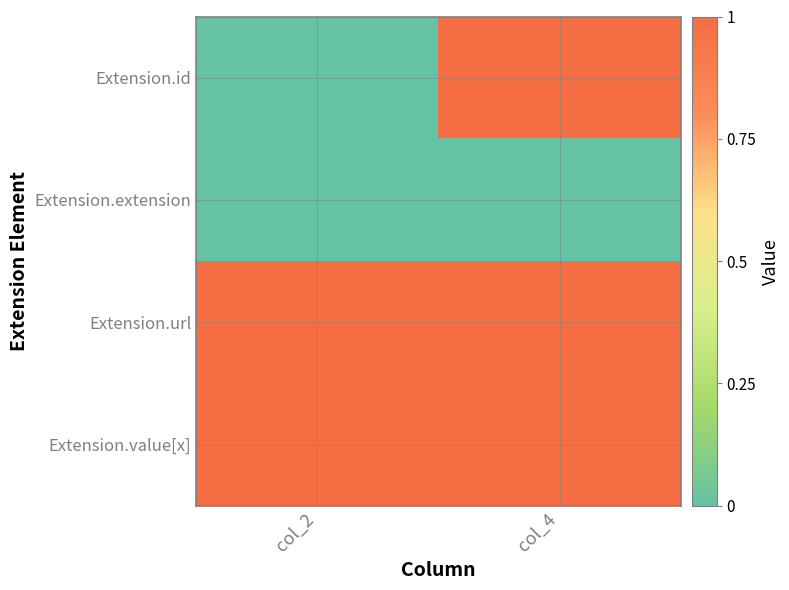

Which label corresponds to the largest value in the chart?

col_4